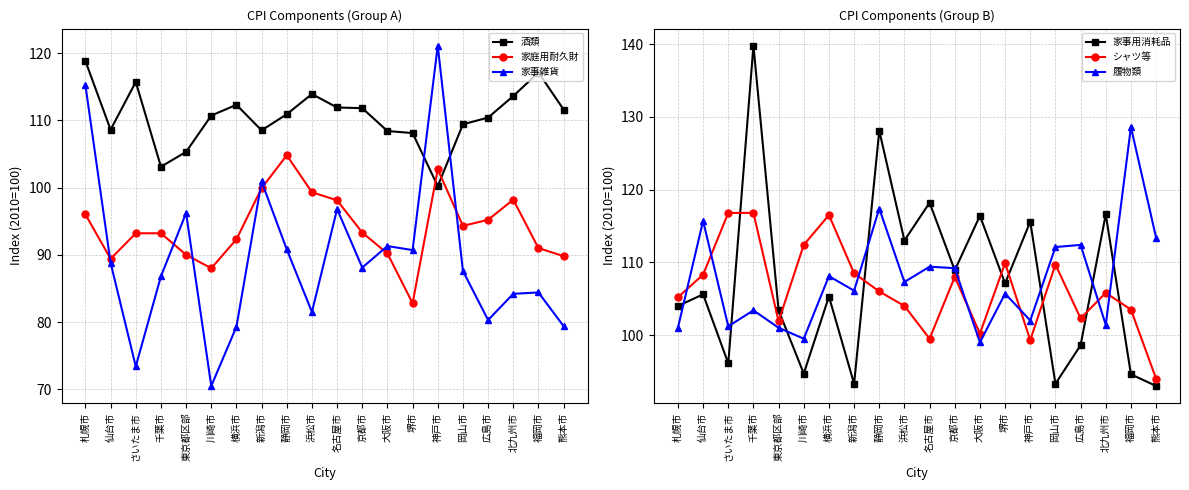

What position from the left is 新潟市?

8